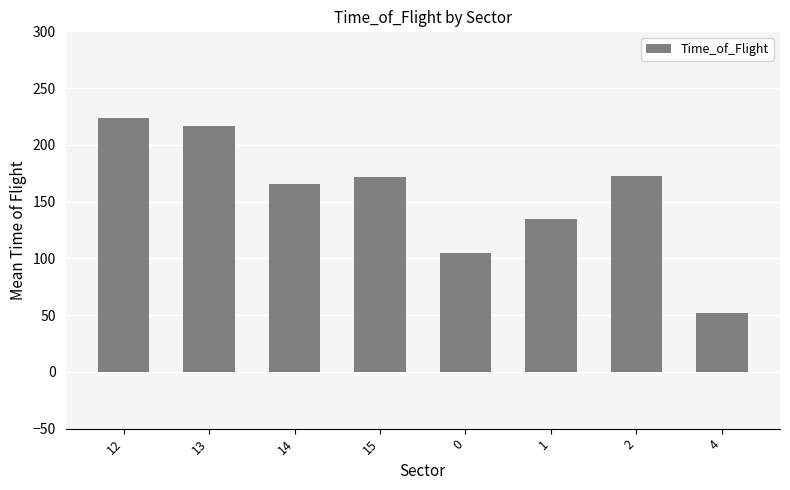

Approximately how many times larger is the value at 14 compared to 15?

1.0